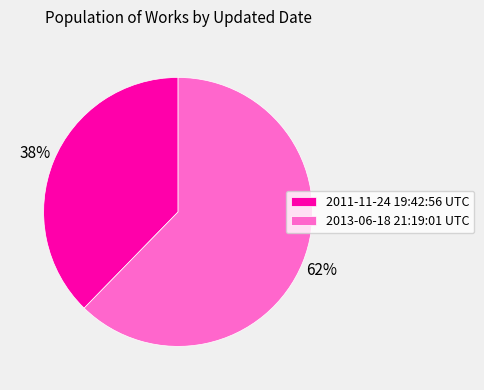

Approximately how many times larger is the value at 2011-11-24 19:42:56 UTC compared to 2013-06-18 21:19:01 UTC?

0.6